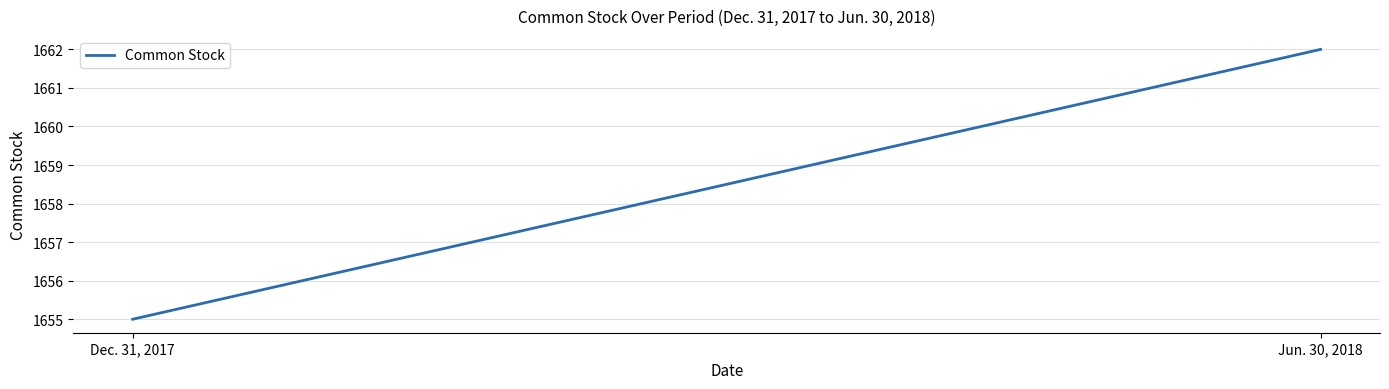

How many lines are shown in the chart?

1